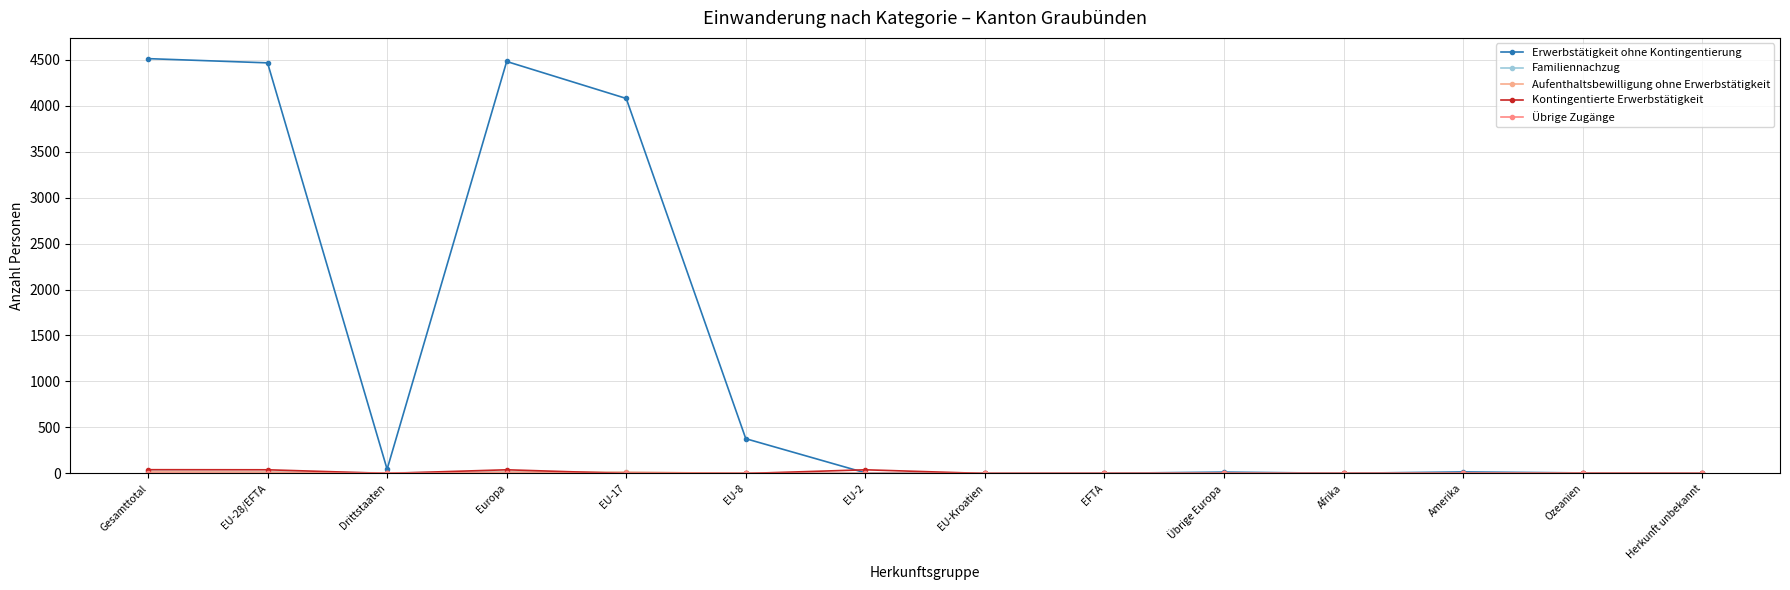

Which series changed the most between EU-28/EFTA and EU-17?

Erwerbstätigkeit ohne Kontingentierung